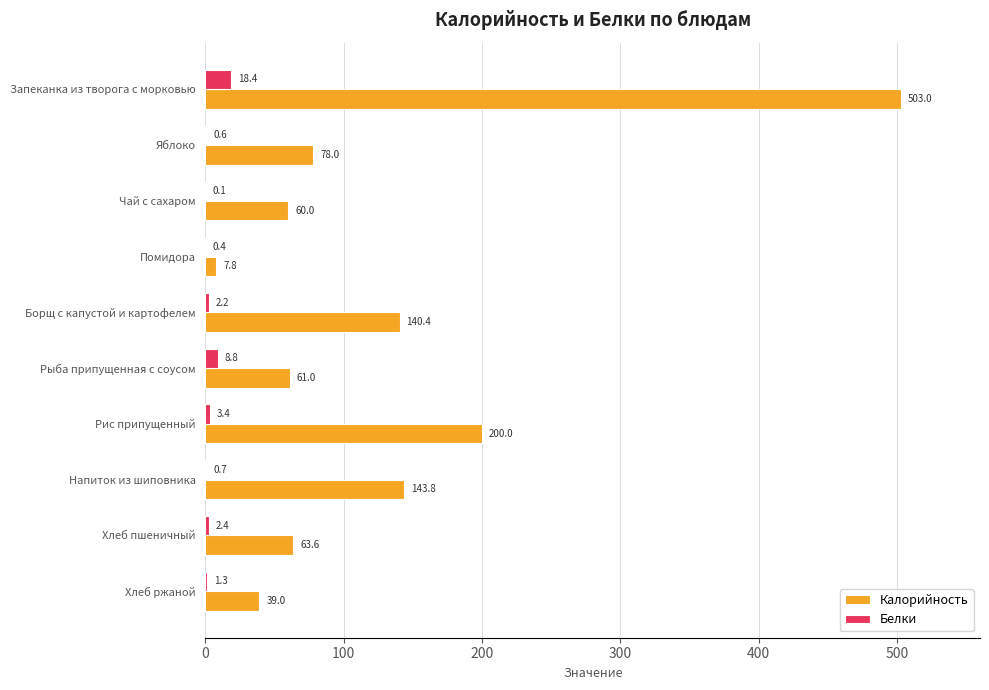

Which series changed the most between Запеканка из творога с морковью and Рыба припущенная с соусом?

Калорийность